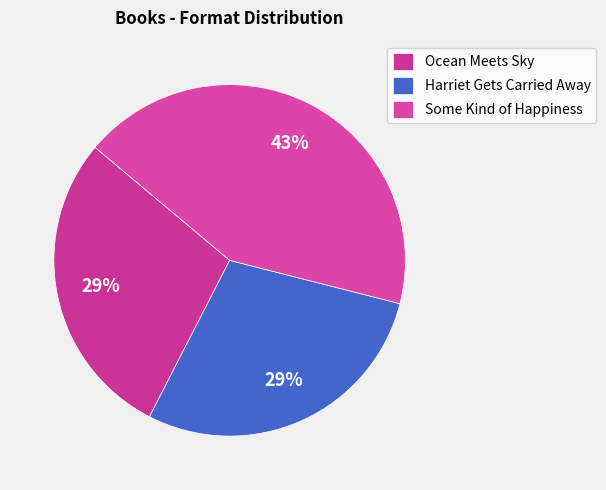

What is the smallest slice in the pie chart?

Ocean Meets Sky